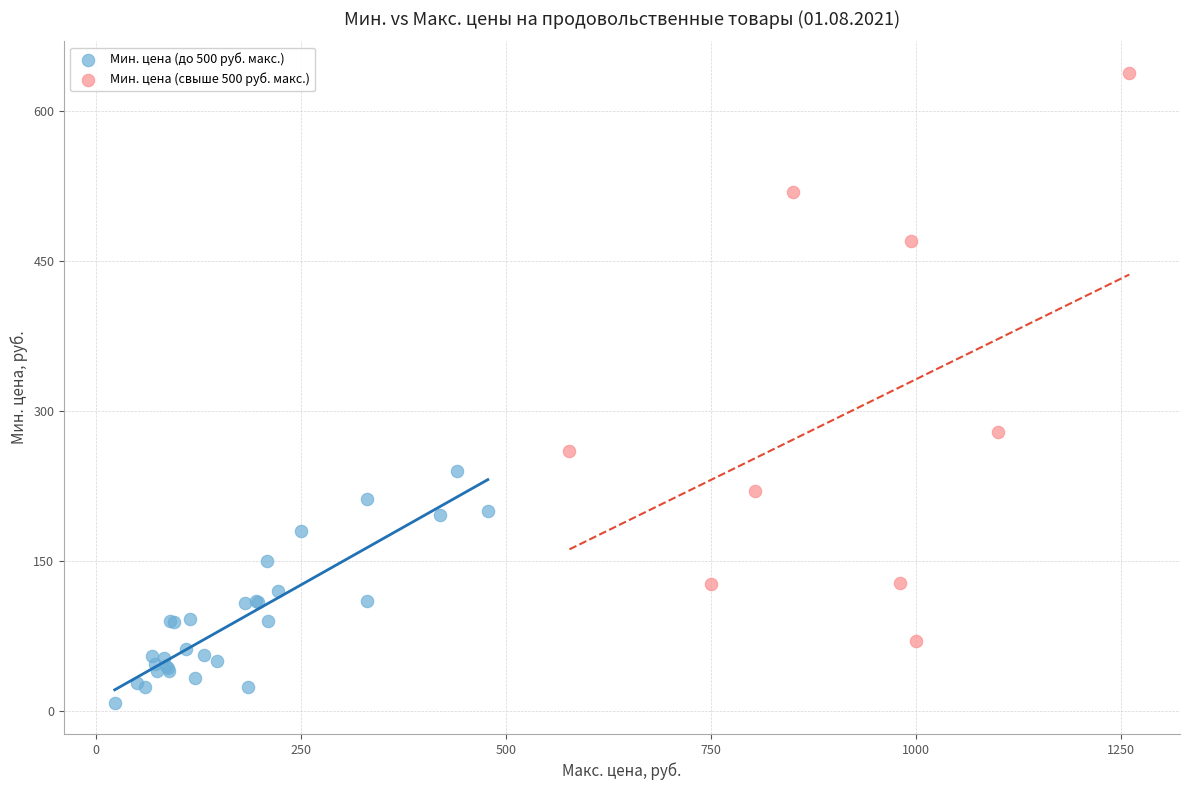

Which series has the largest Y range (max minus min)?

Мин. цена (свыше 500 руб. макс.)